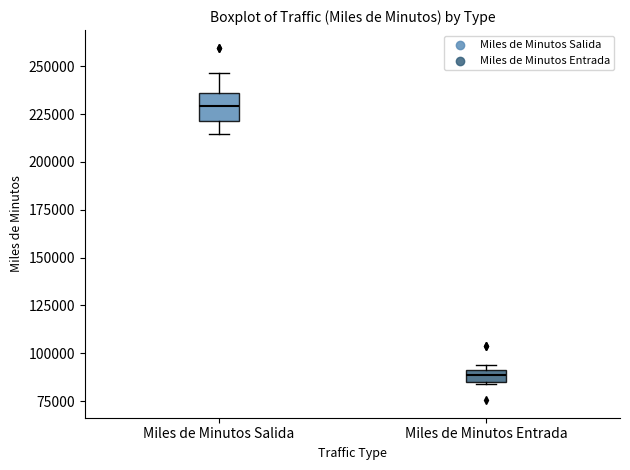

Where is the upper edge of the box for Miles de Minutos Entrada on the y-axis? The values are not printed on the chart, so give them approximately, as read against the axis.

90000